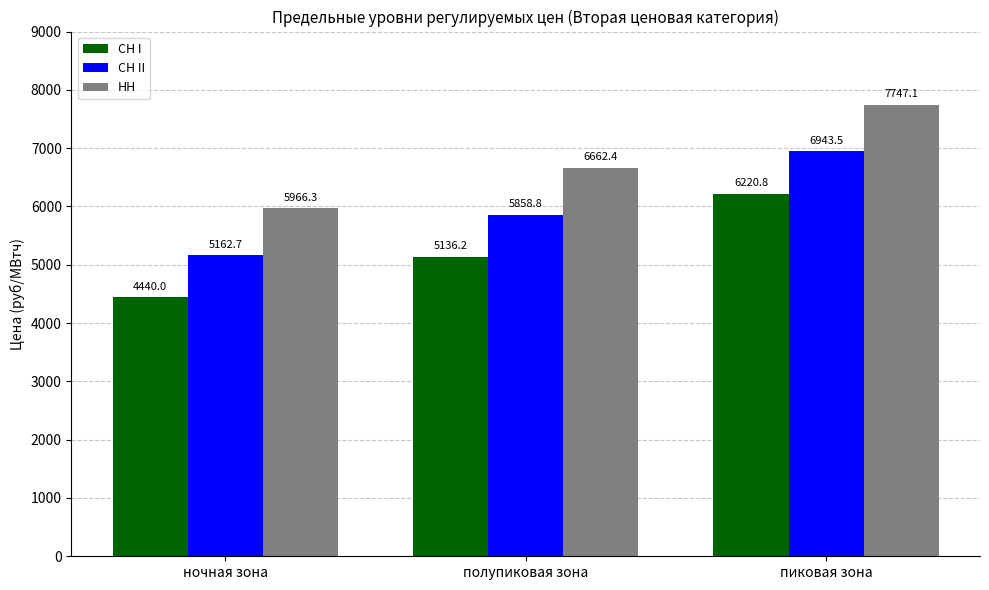

Where does the СН I series first go above 5136?

полупиковая зона